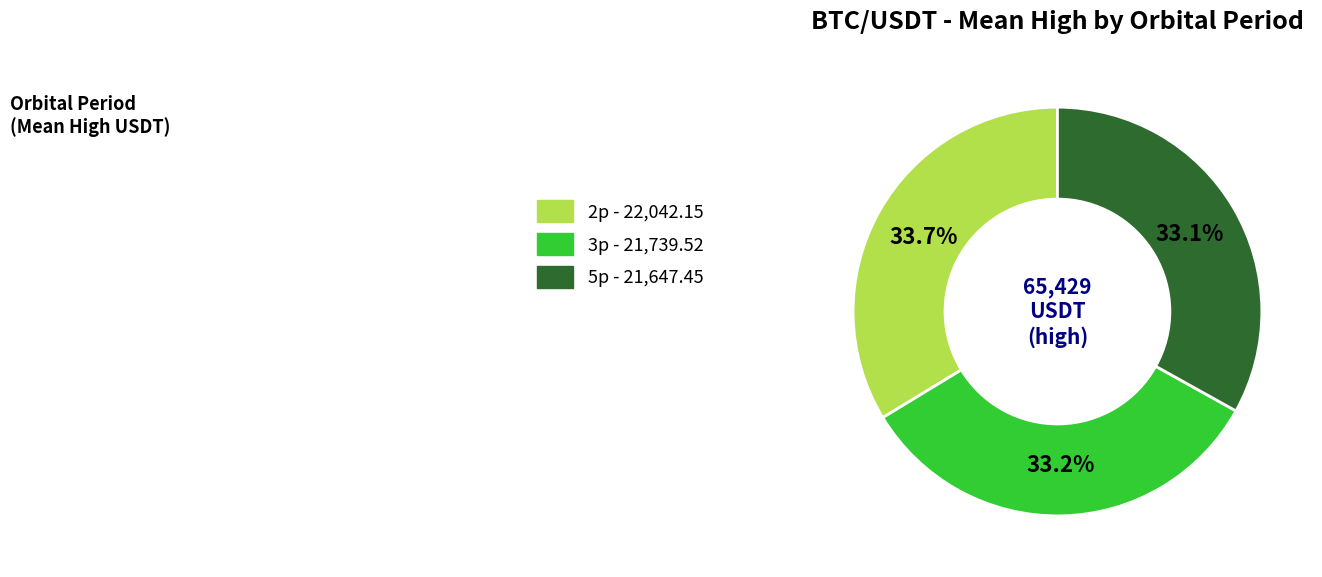

Is there any slice that represents more than half of the pie?

No